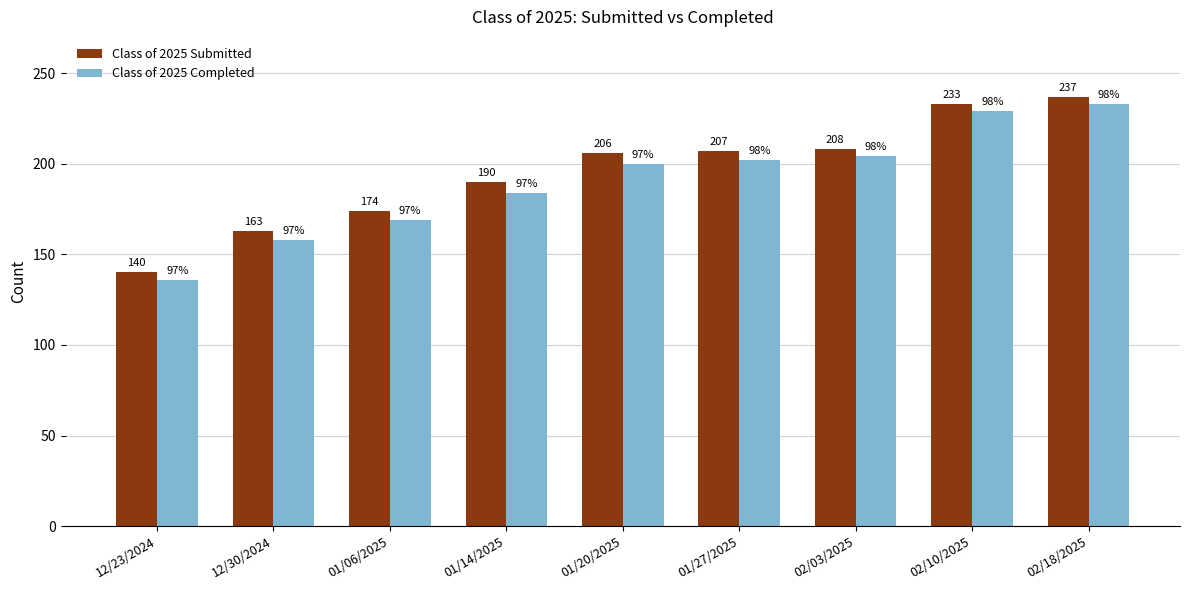

What is the label of the 6th bar from the left?

01/27/2025